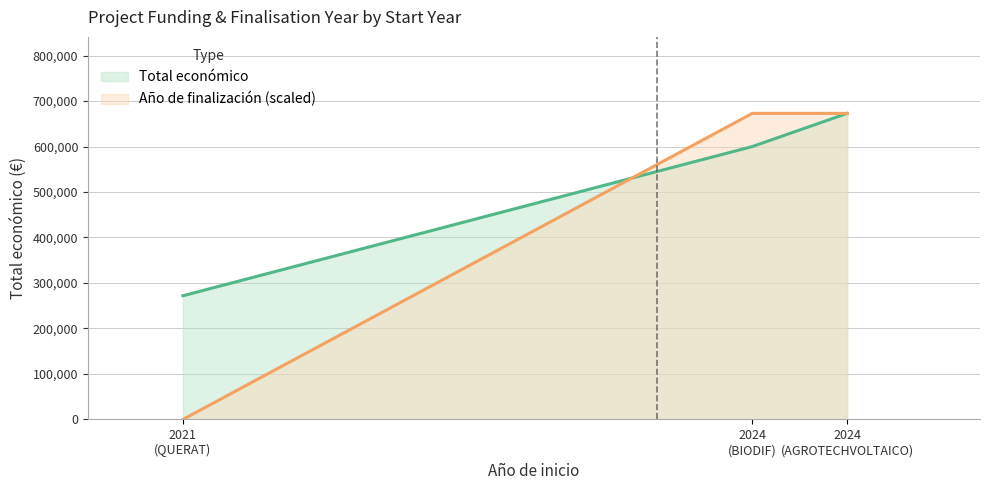

What is the difference between the Total económico values at 2024 and 2021?

400890.0